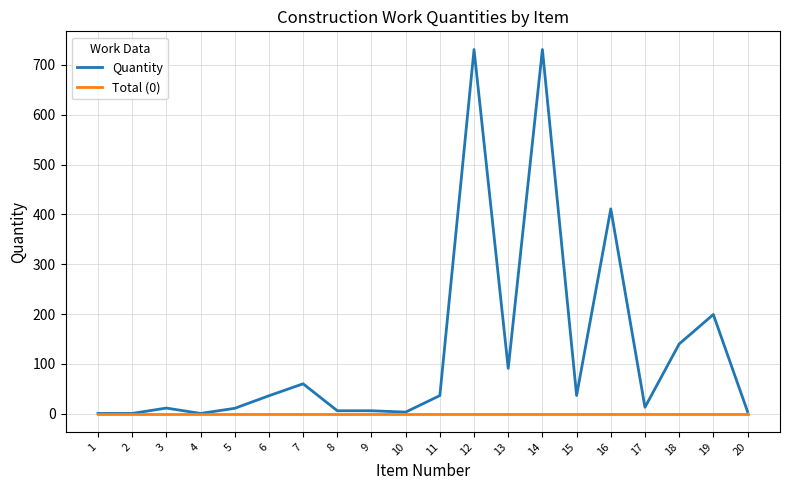

What is the difference between the Quantity values at 5 and 19?

188.3